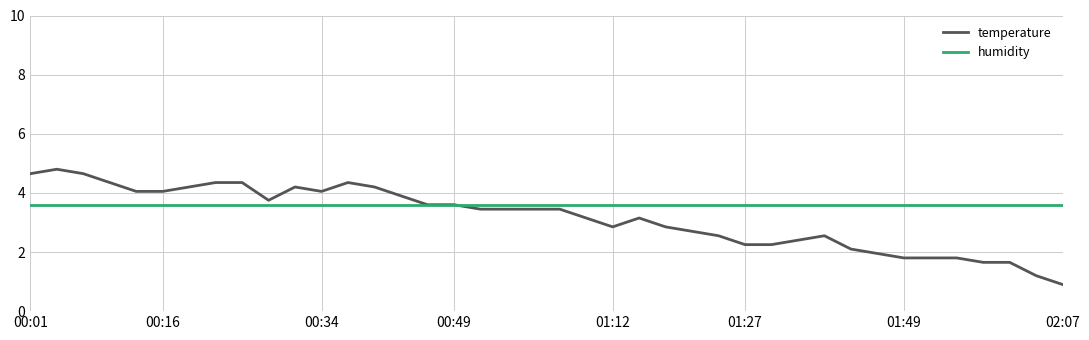

What are all the series names shown in the legend?

temperature, humidity